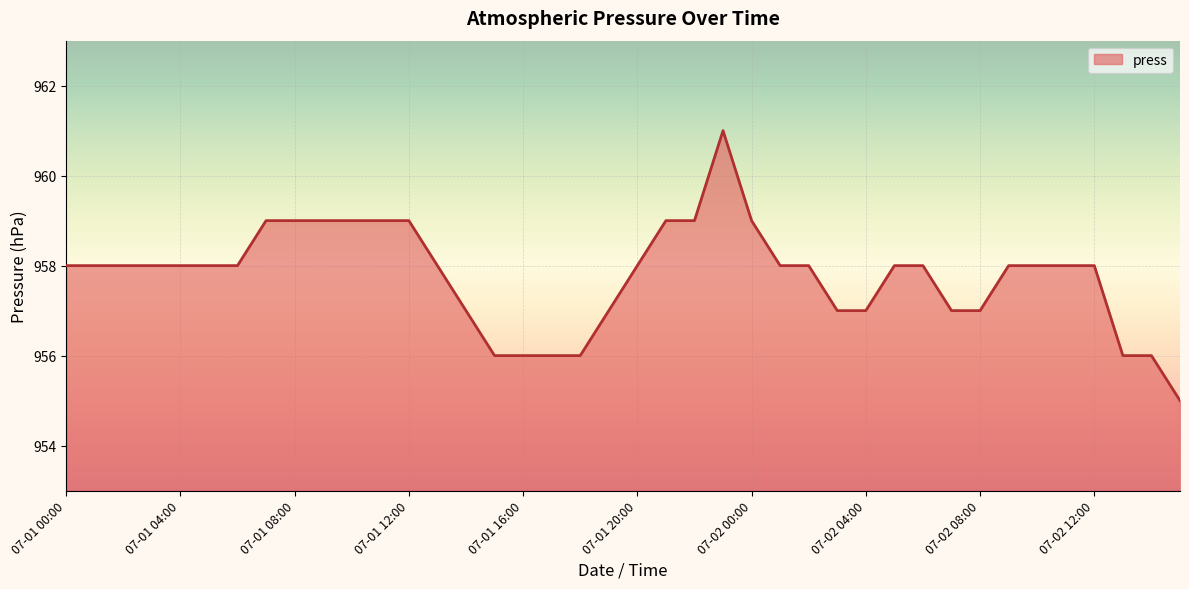

What is the greatest value displayed?

961